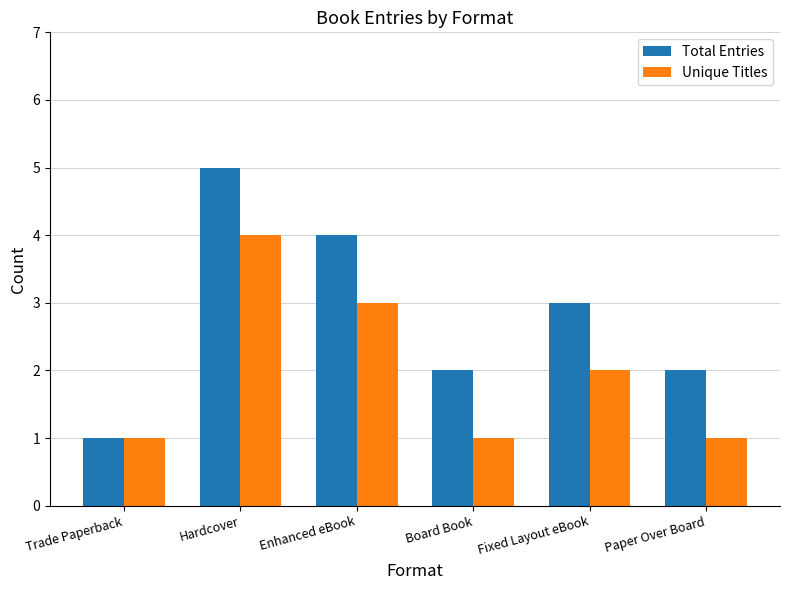

List the series in order of their peak value, highest first.

Total Entries, Unique Titles